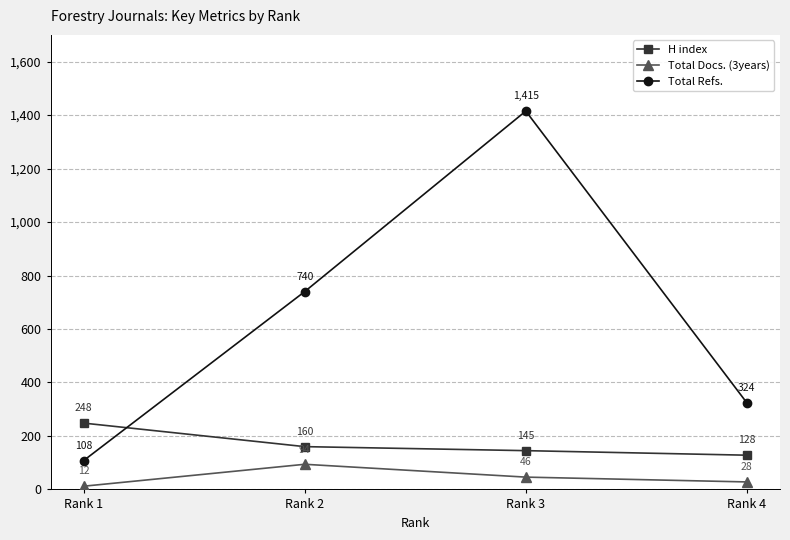

Which category has the lowest value in the Total Refs. series?

Rank 1